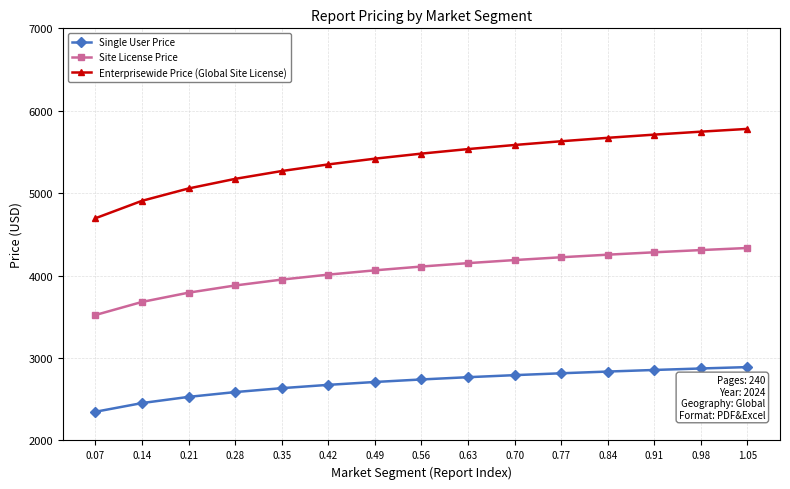

List the series in order of their peak value, lowest first.

Single User Price, Site License Price, Enterprisewide Price (Global Site License)